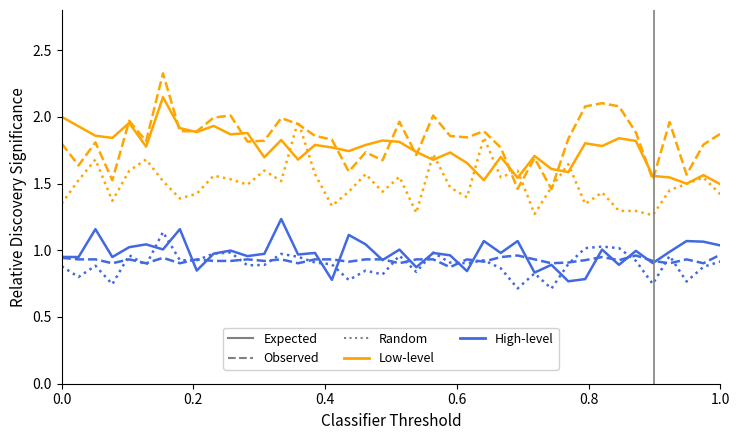

What is the greatest value displayed?

2.3